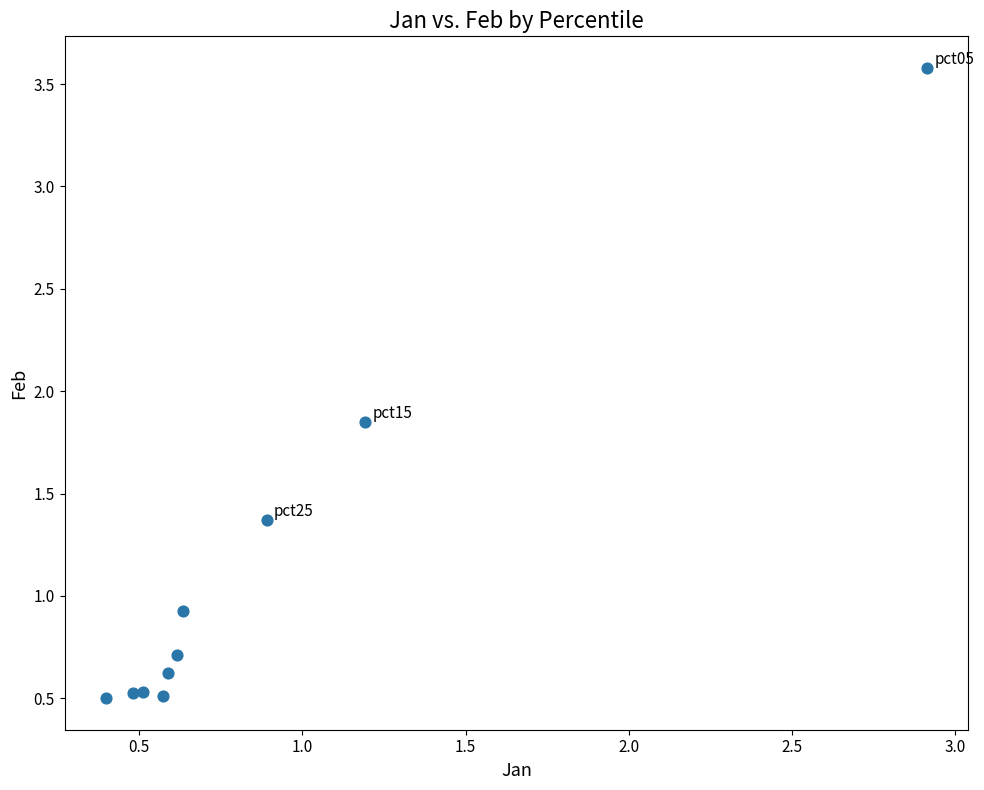

What is the range of X values (max minus min)?

2.5